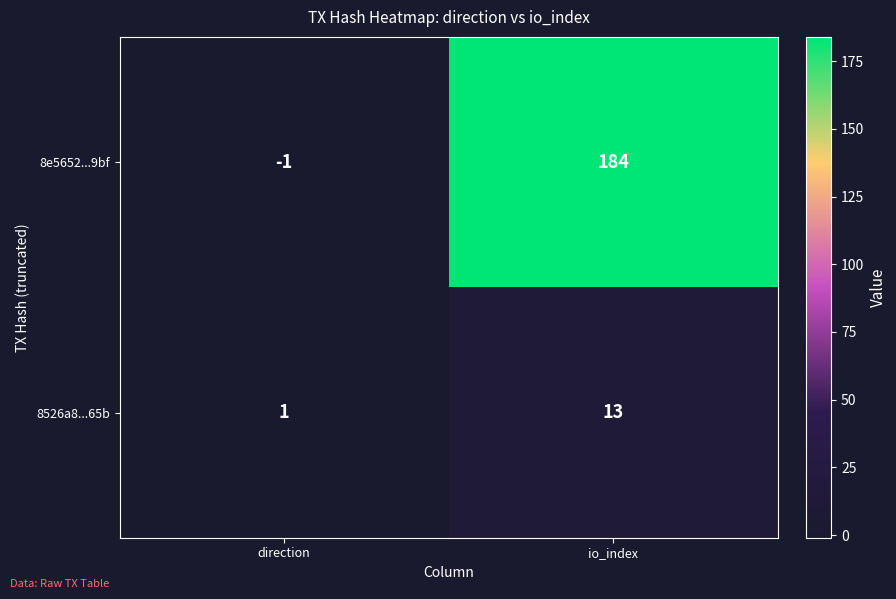

Between direction and io_index, which series saw the biggest shift?

8e5652...9bf